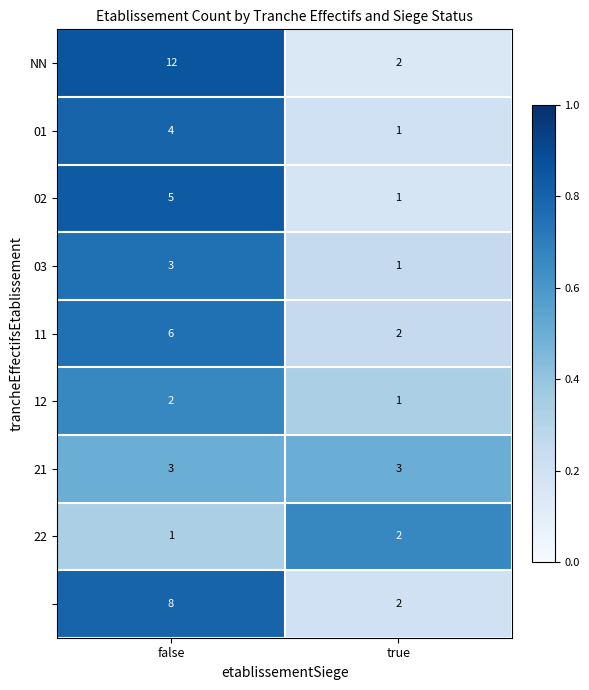

What is the difference between the highest and lowest values at false?

11